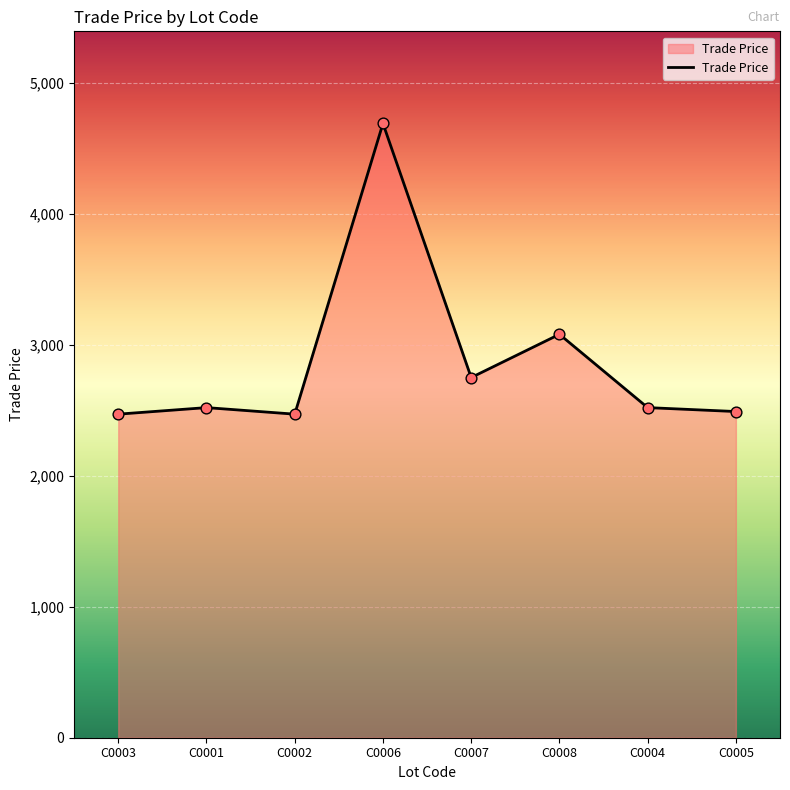

Between C0002 and C0008, which is larger?

C0008